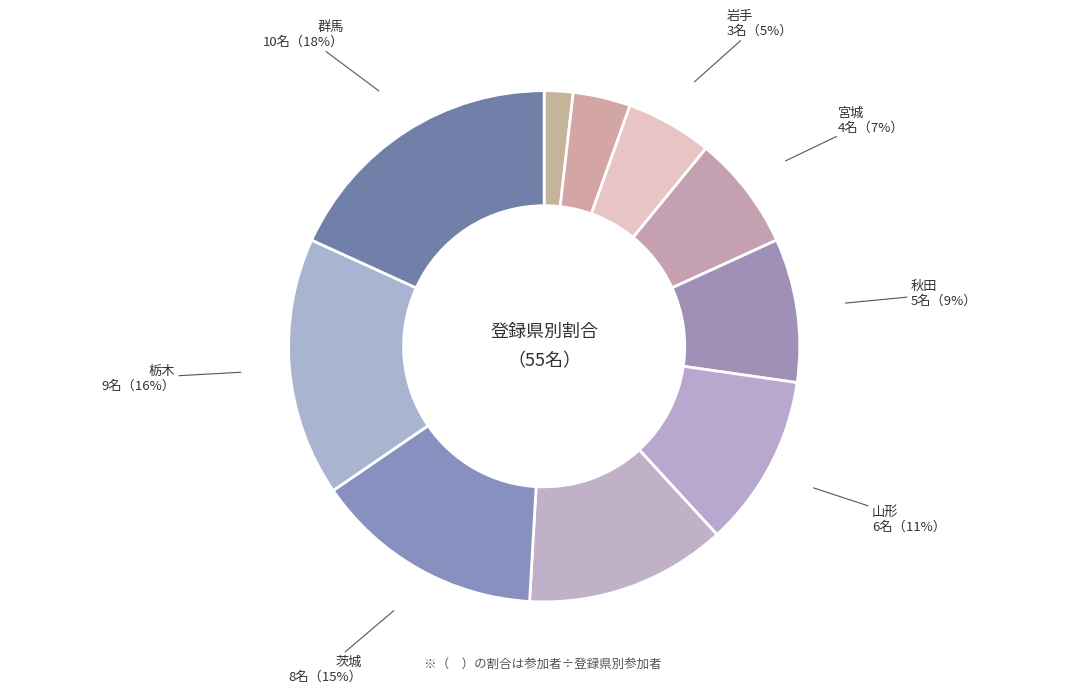

To the nearest percent, what is the difference between the 青森 and 茨城 slice percentages?

11%